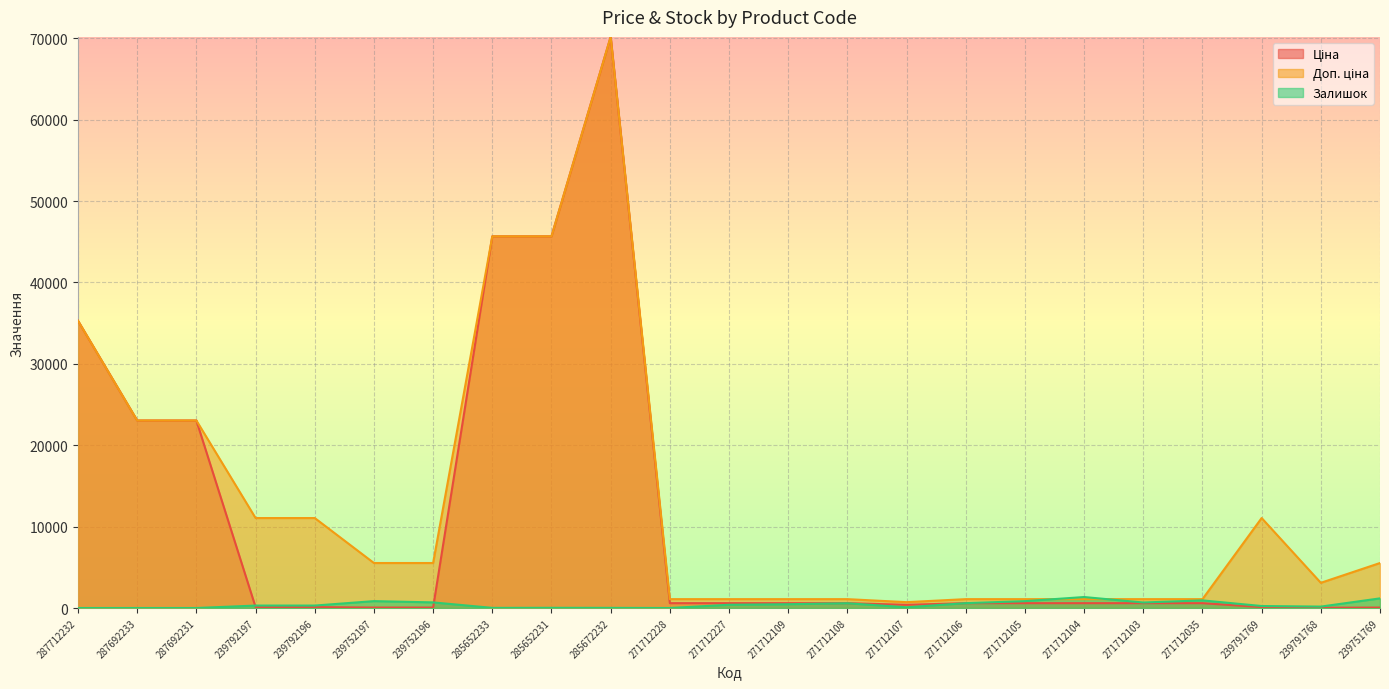

What is the sum of all Залишок values?

9729.0